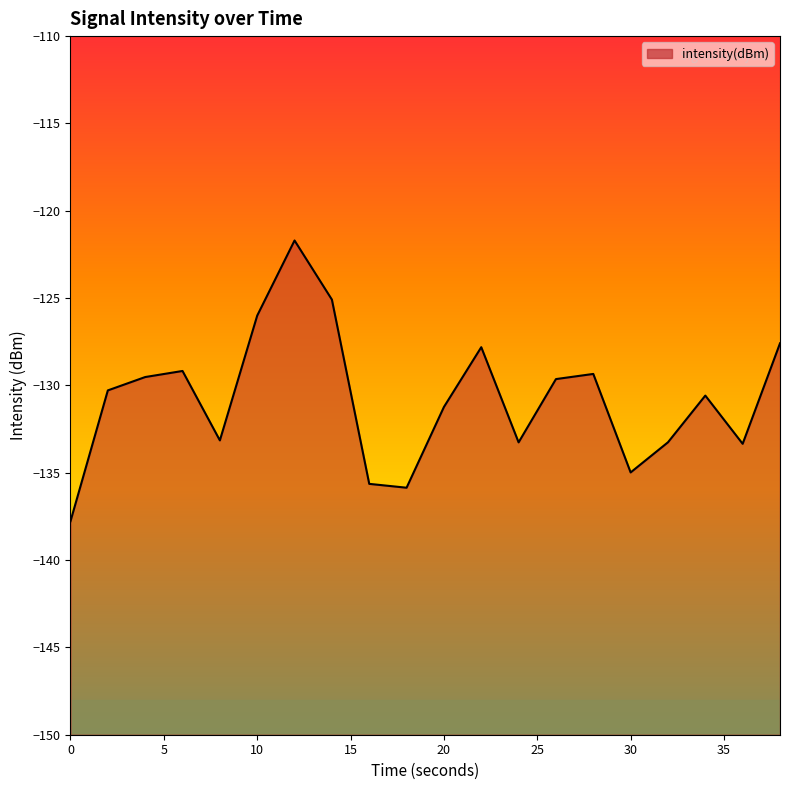

Rank the categories by value from lowest to highest.

0, 18, 16, 30, 36, 24, 32, 8, 20, 34, 2, 26, 4, 28, 6, 22, 38, 10, 14, 12